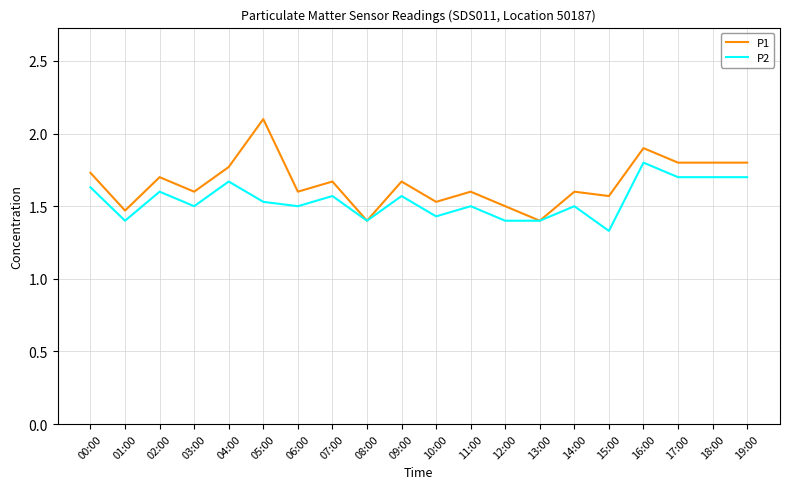

Which category has the highest value in the P1 series?

05:00